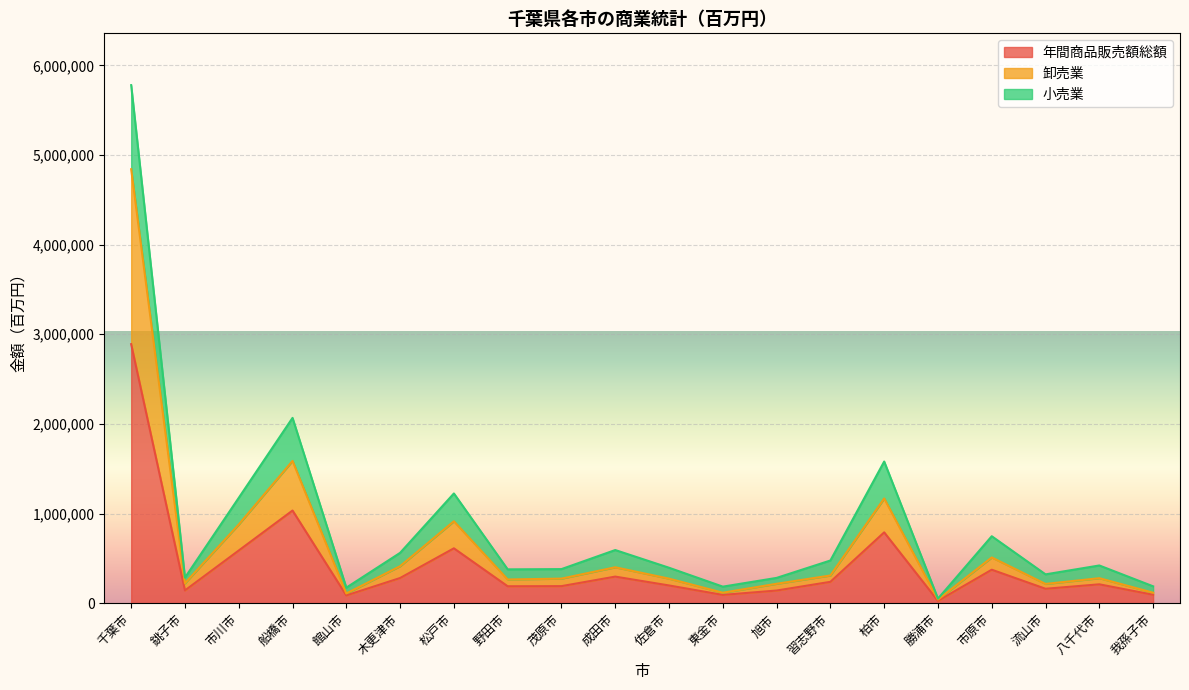

What is the minimum value for 卸売業?

40008